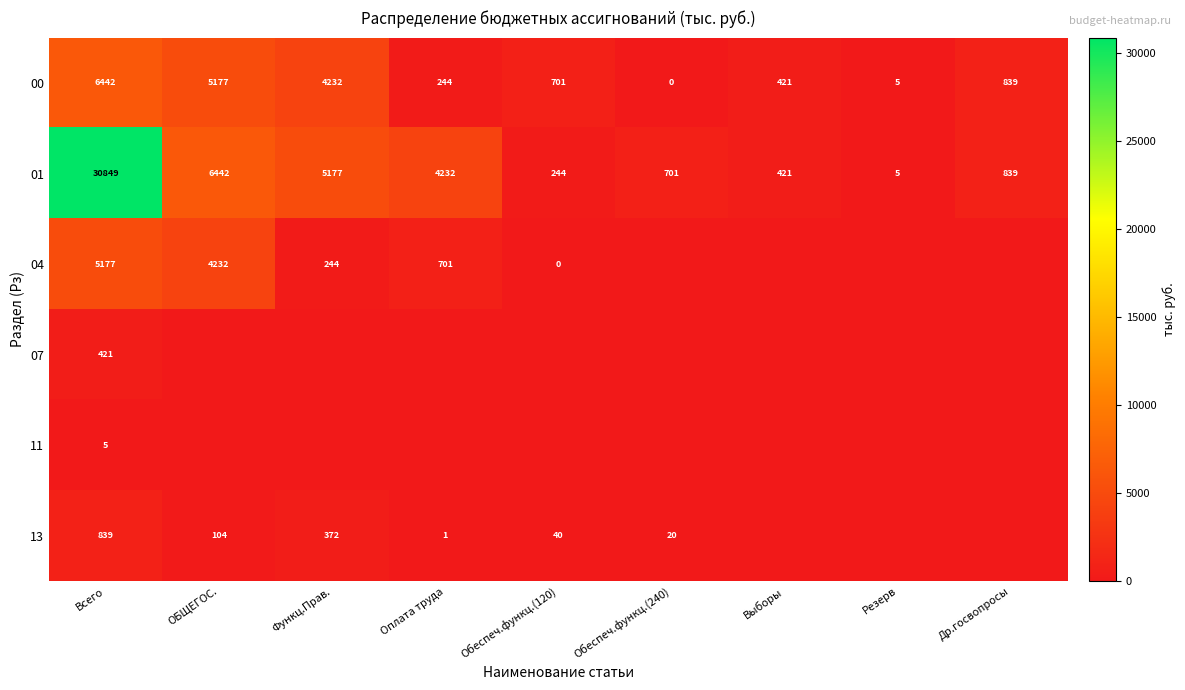

True or false: 00 has a value of 2977 at ОБЩЕГОС..

False